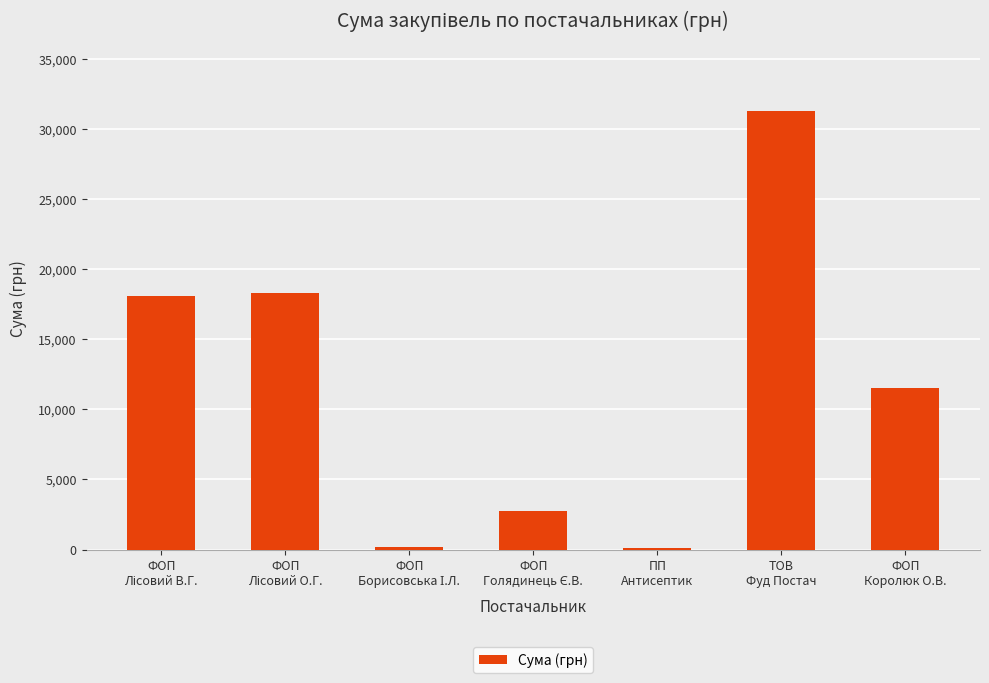

What is the label of the 6th bar from the left?

ТОВ
Фуд Постач